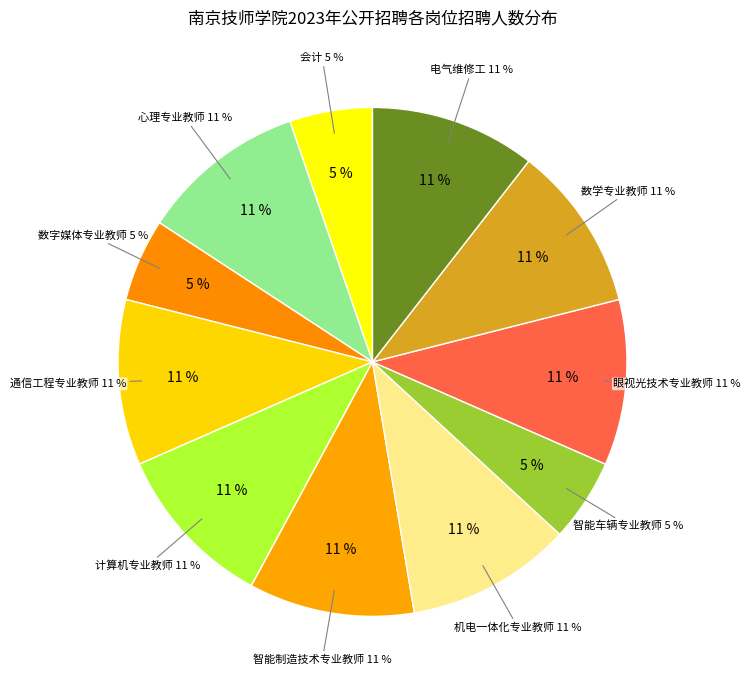

Approximately how many times larger is the value at 会计 compared to 智能制造技术专业教师?

0.5